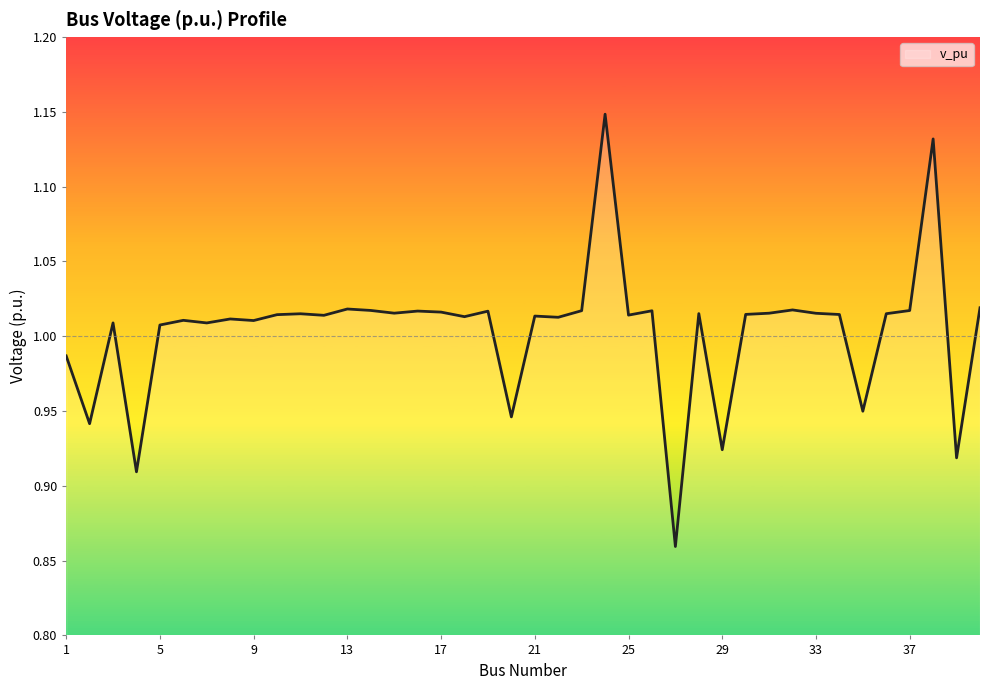

Count the number of categories in the chart.

40